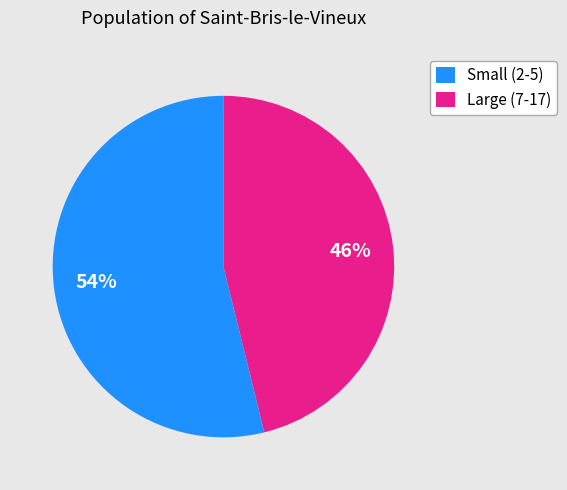

Is it true that Small (2-5) is 54% of the pie?

True